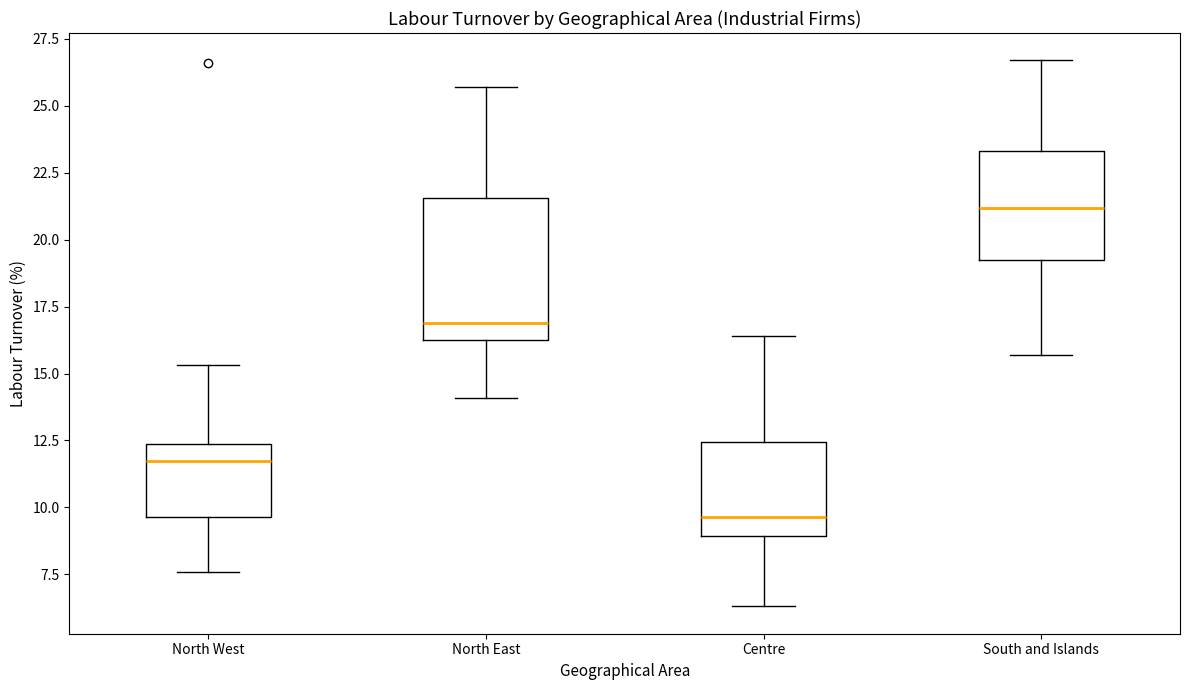

Comparing the boxes themselves (not the whiskers), which one is the tallest?

North East